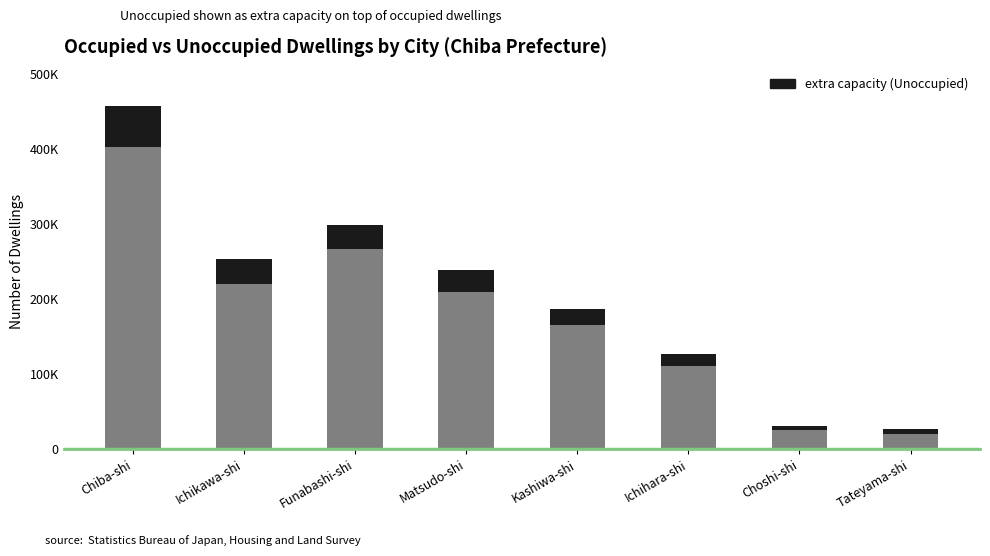

Does the chart contain any negative values?

No